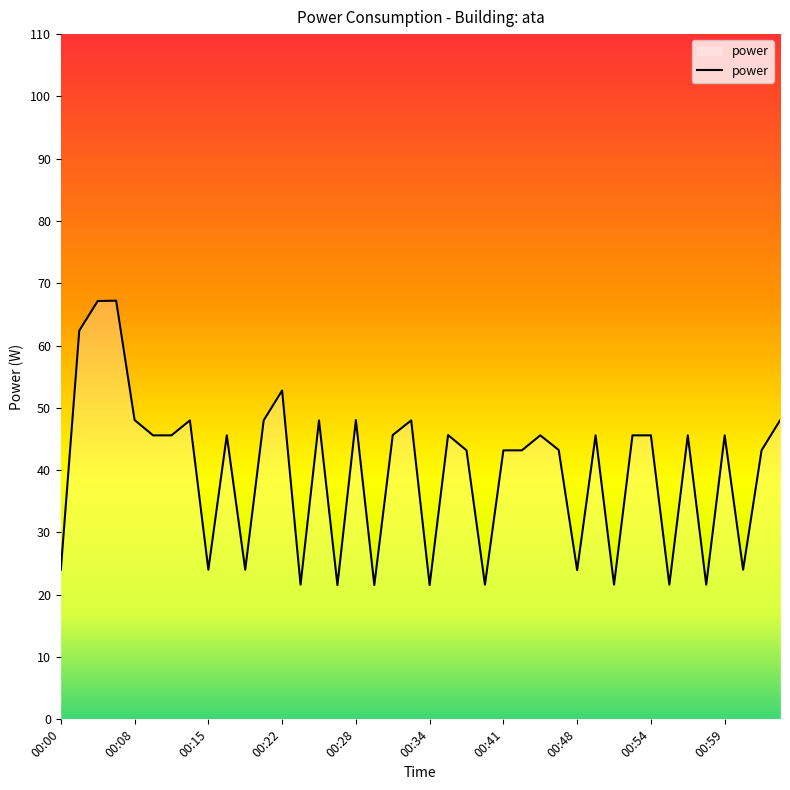

What is the maximum value shown in the chart?

67.2